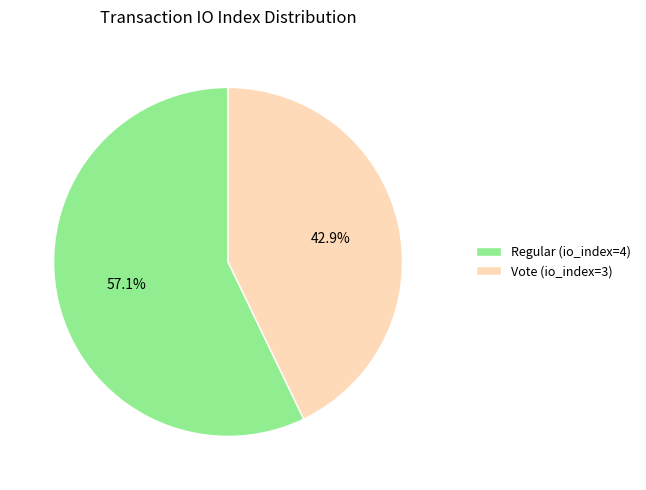

To the nearest percent, what percentage of the pie is Regular (io_index=4)?

57%